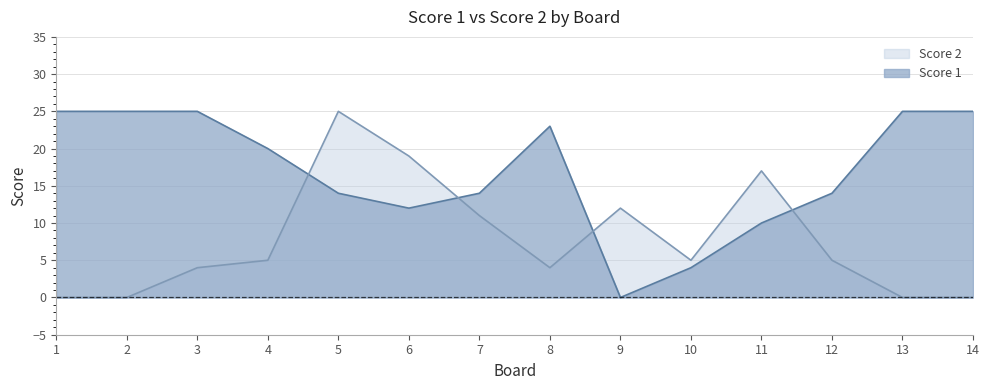

Reading left to right, what are all the values shown in this chart?

Score 1: 1=25	2=25	3=25	4=20	5=14	6=12	7=14	8=23	9=0	10=4	11=10	12=14	13=25	14=25
Score 2: 1=0	2=0	3=4	4=5	5=25	6=19	7=11	8=4	9=12	10=5	11=17	12=5	13=0	14=0